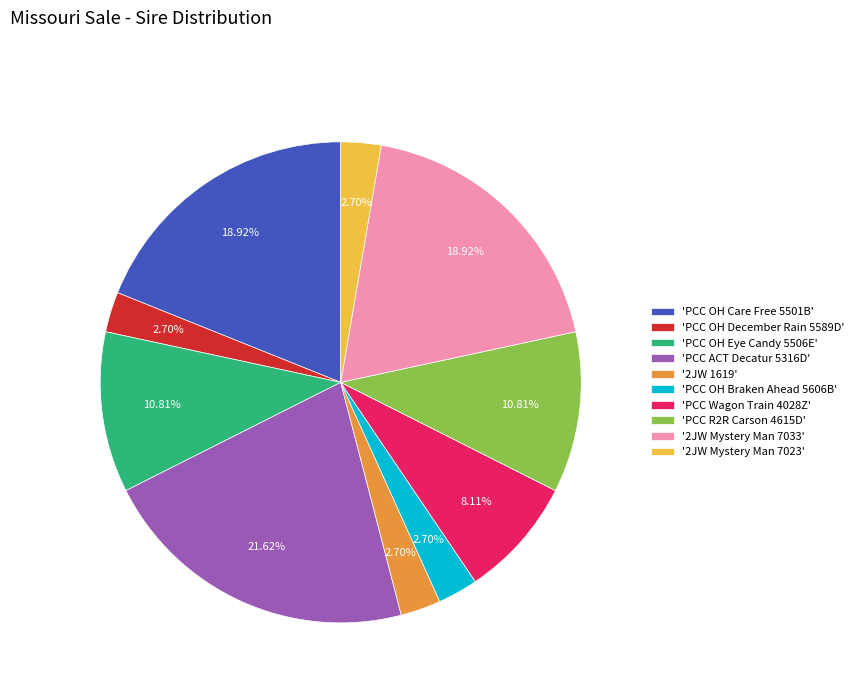

Which has a higher value, '2JW Mystery Man 7033' or 'PCC R2R Carson 4615D'?

'2JW Mystery Man 7033'